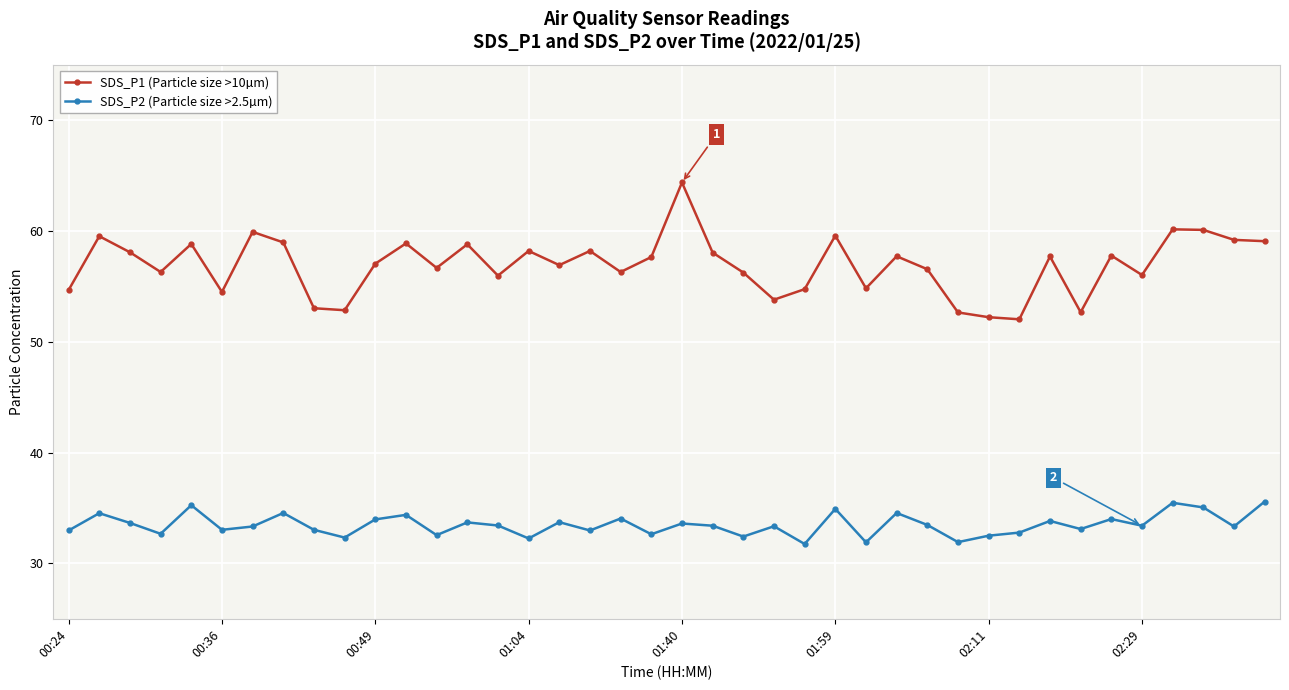

List the series in order of their overall mean, lowest first.

SDS_P2 (Particle size >2.5µm), SDS_P1 (Particle size >10µm)